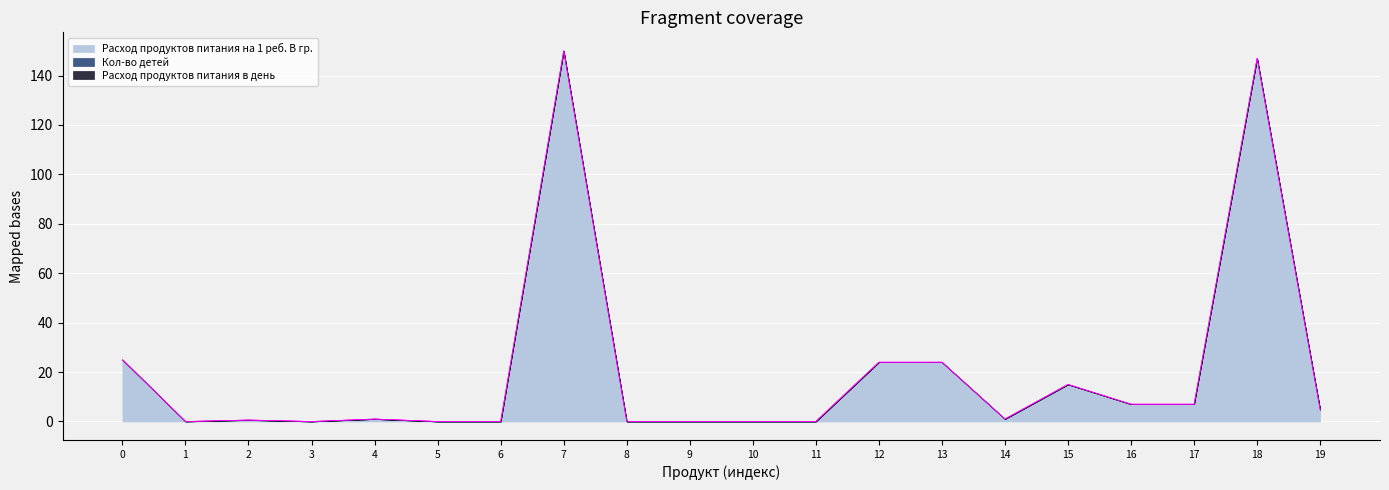

Where does the Расход продуктов питания на 1 реб. В гр. series first go above 1?

0